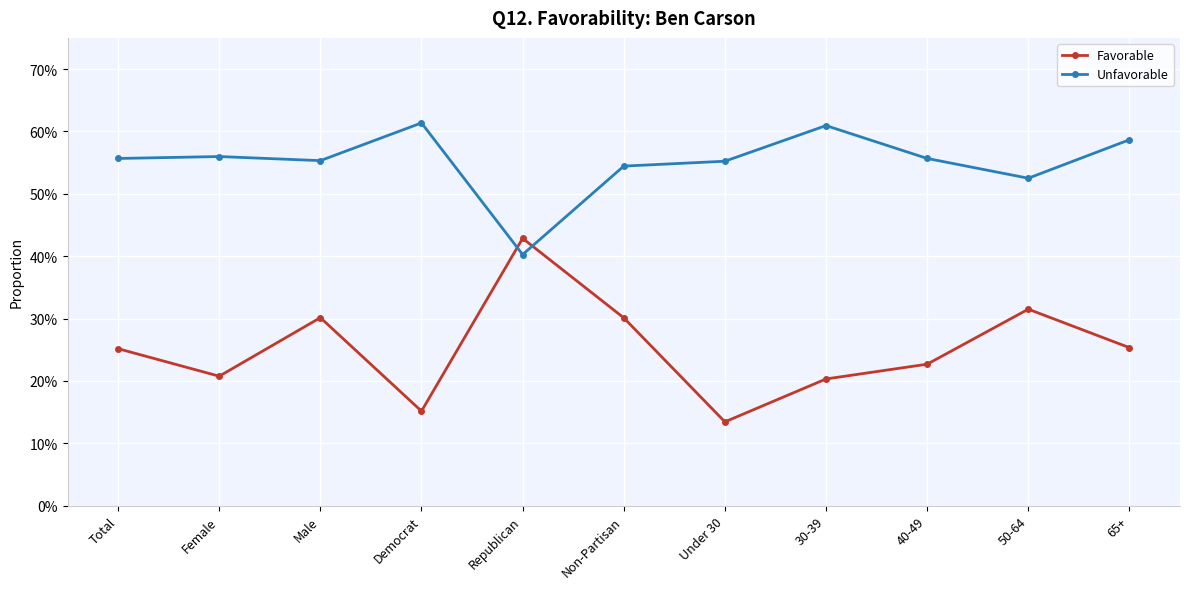

List the series in order of their peak value, highest first.

Unfavorable, Favorable